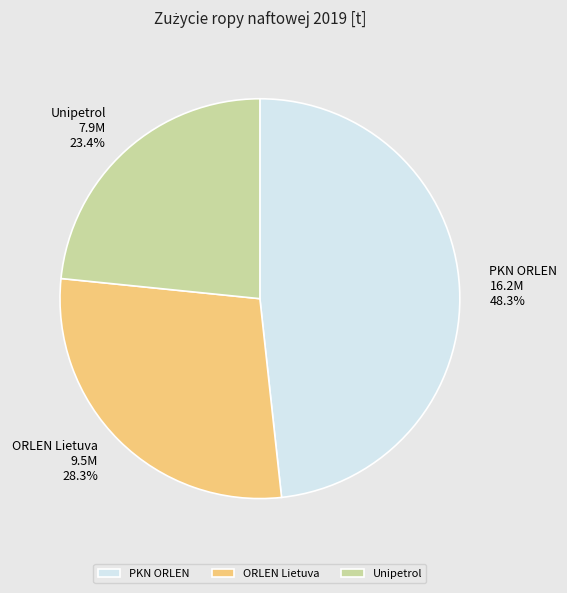

The PKN ORLEN slice represents 60% of the pie. True or false?

False